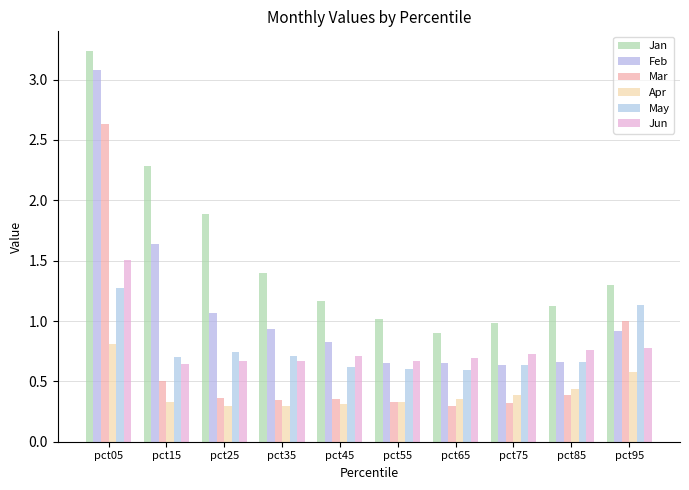

Which series changed the most between pct45 and pct95?

Mar